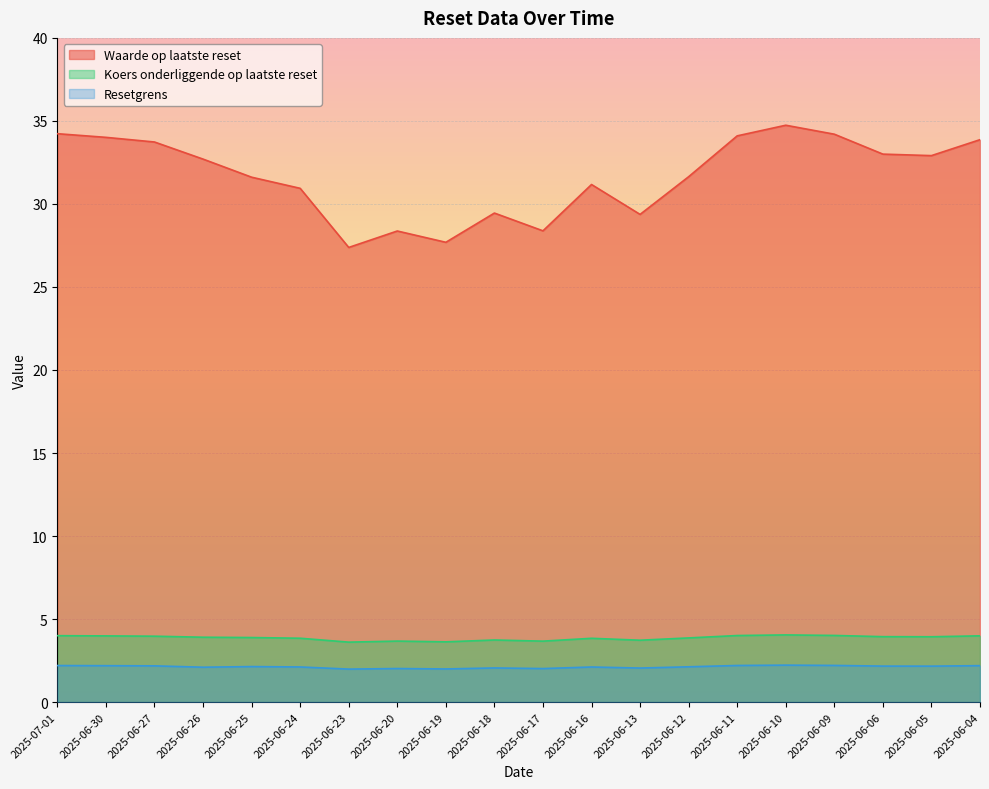

True or false: Waarde op laatste reset and Koers onderliggende op laatste reset cross at least once.

False